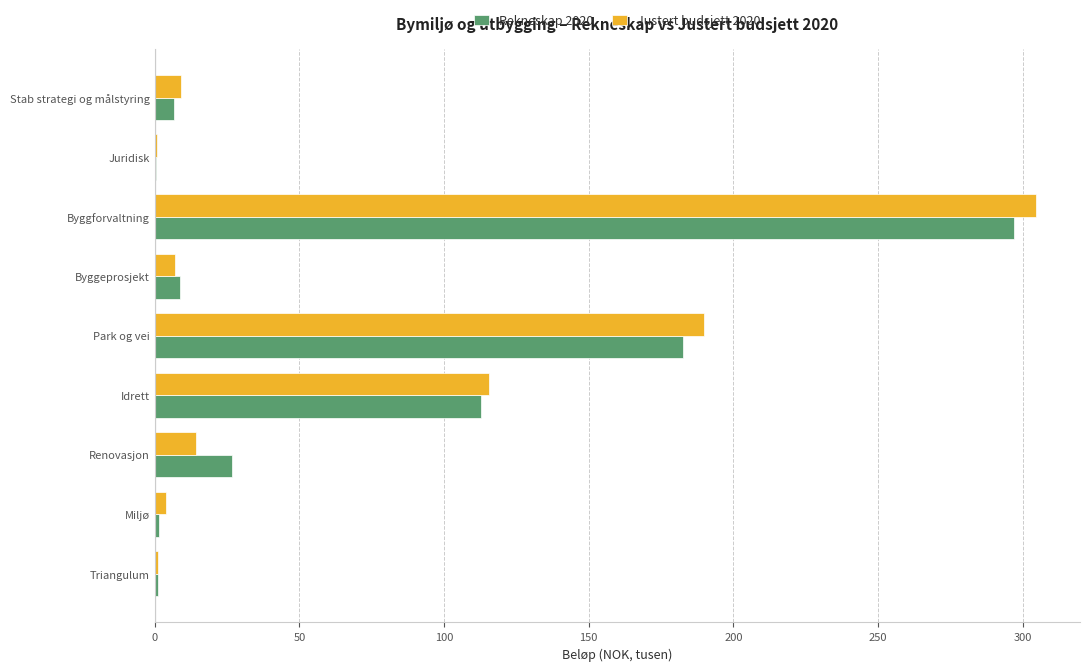

What is the highest value of the Justert budsjett 2020 series?

304.6